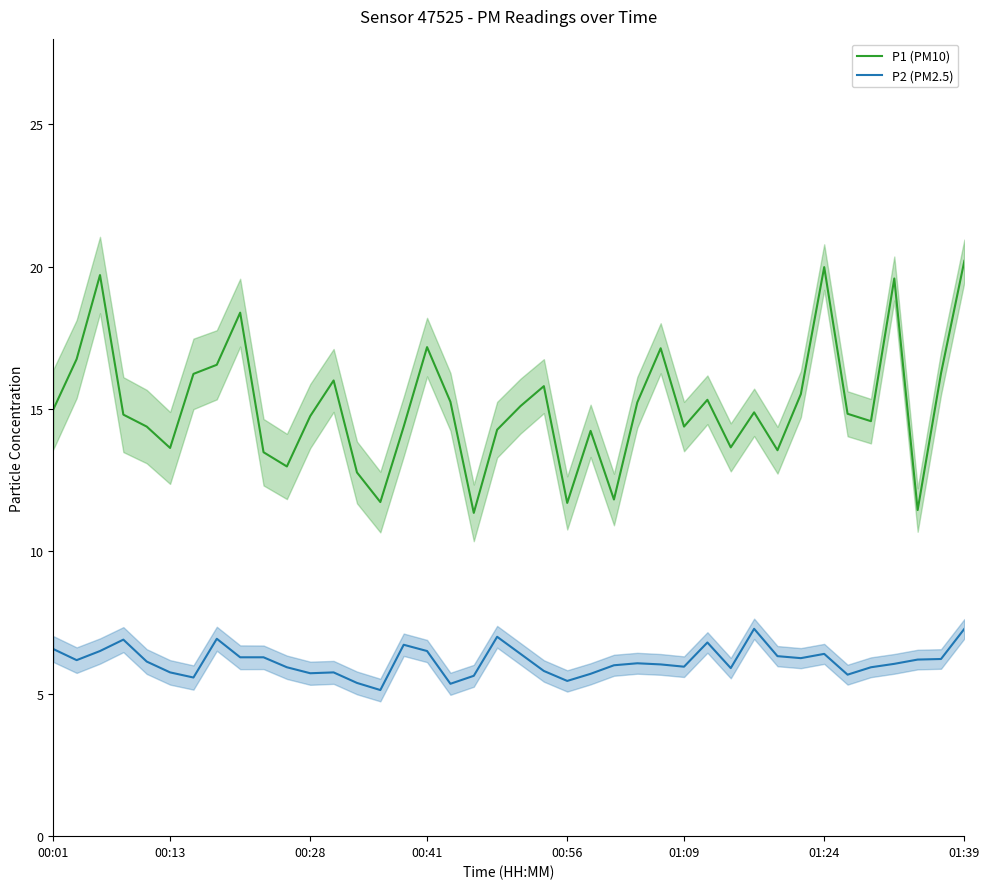

True or false: P1 (PM10) has a value of 19.1 at 14.

False